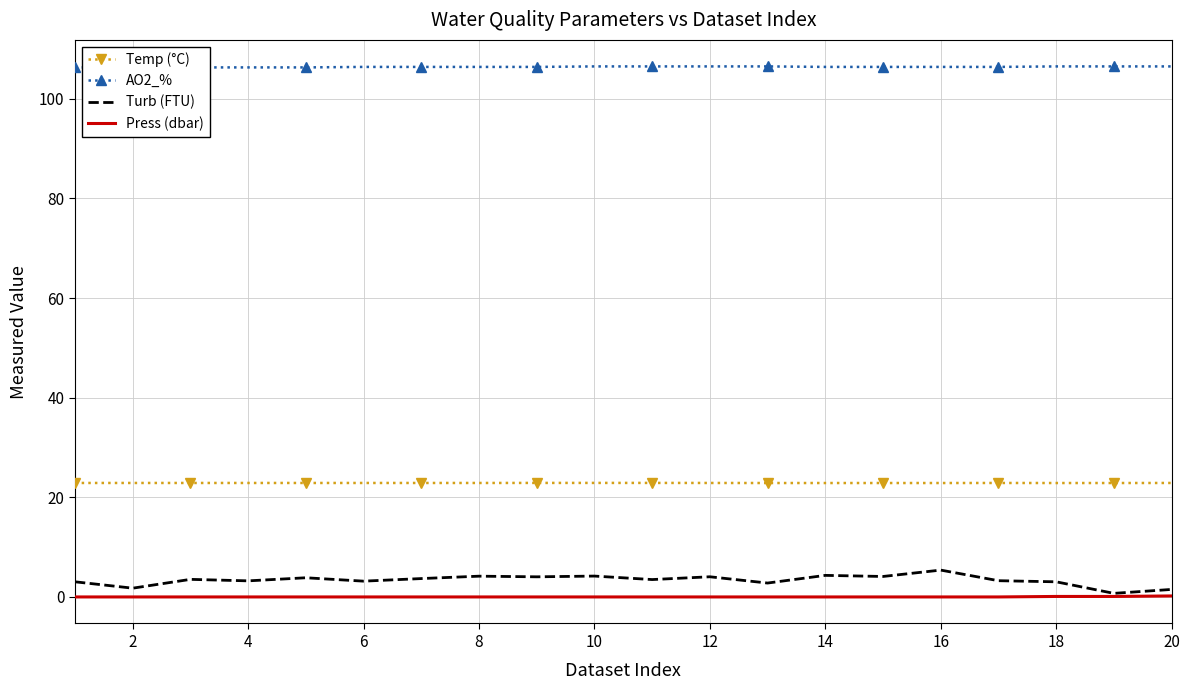

True or false: Turb (FTU) and Temp (°C) cross at least once.

False